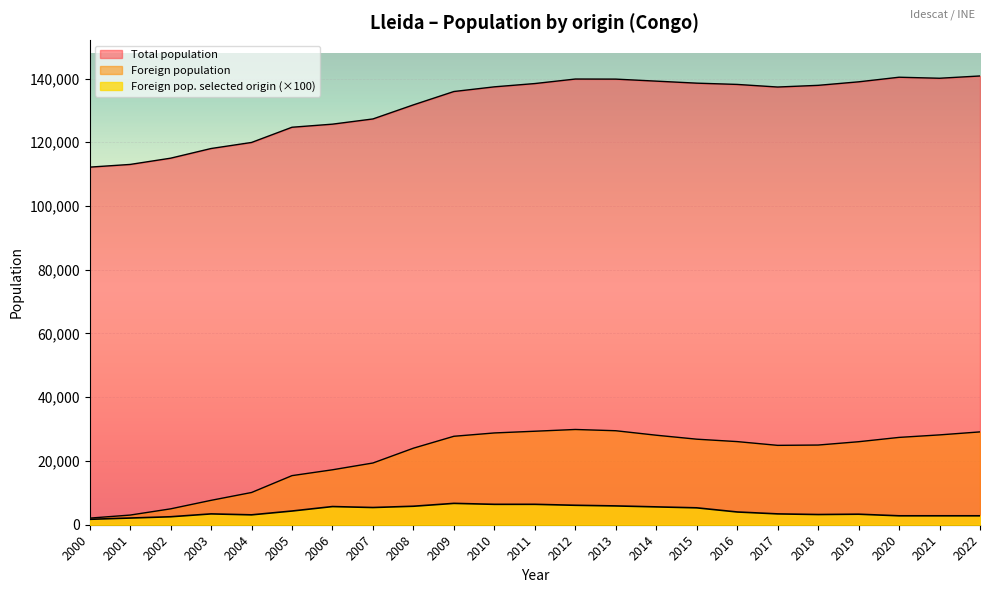

What are all the series names shown in the legend?

Total population, Foreign population, Foreign pop. selected origin